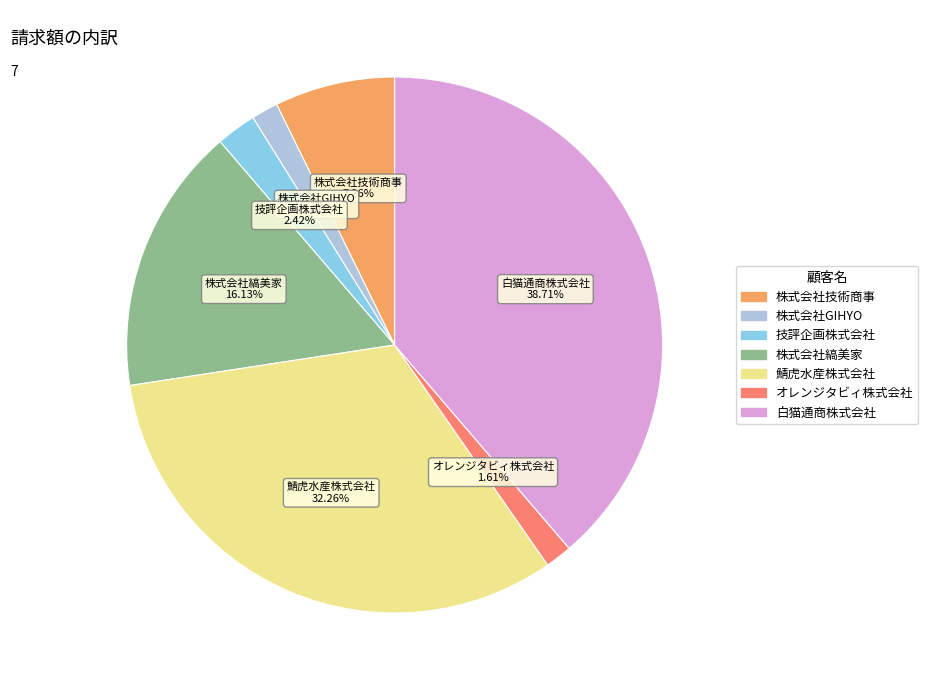

Is it true that オレンジタビィ株式会社 is 2% of the pie?

True